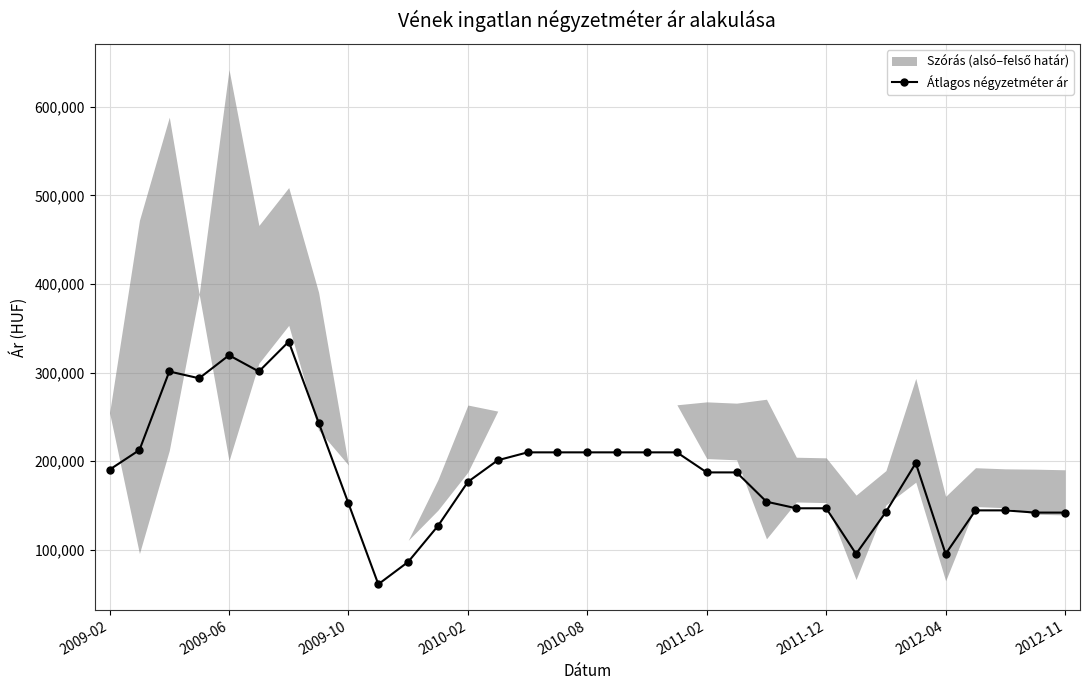

True or false: Átlagos négyzetméter ár has more than 1 interior local peaks.

True